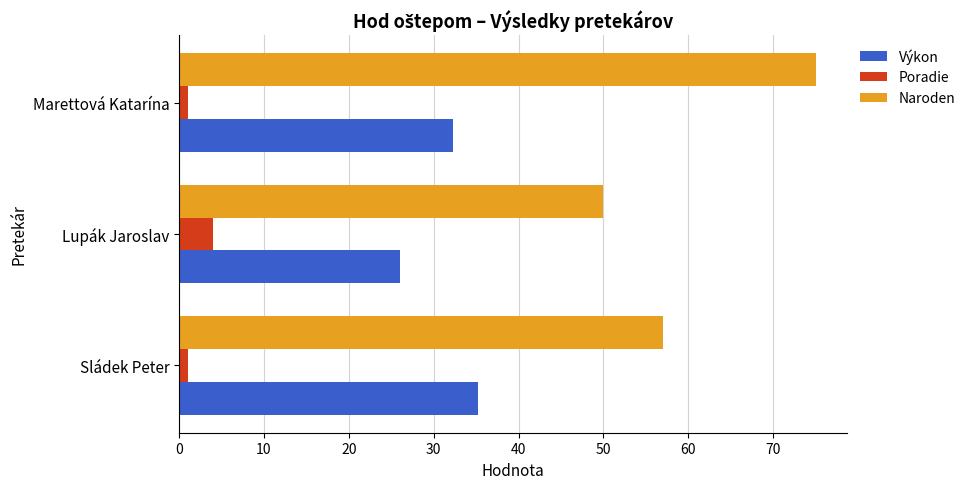

At which label is Výkon closest to 30?

Marettová Katarína